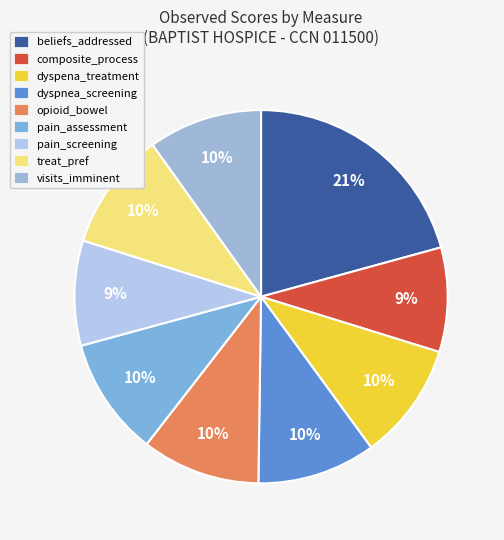

Which category has the smallest portion of the pie?

composite_process